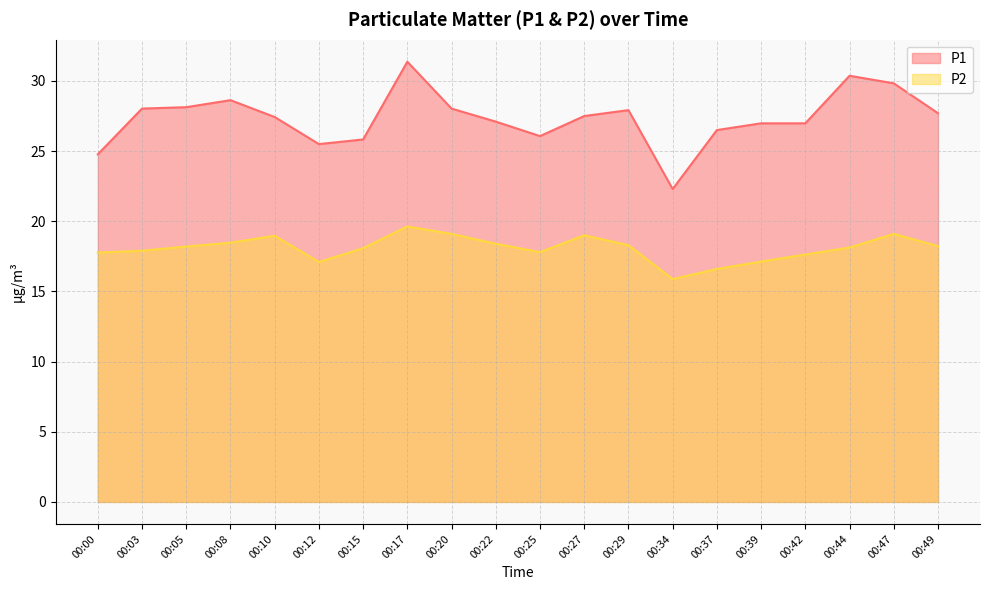

Reading left to right, what are all the values shown in this chart?

P1: 24.8	28.0	28.1	28.6	27.4	25.5	25.8	31.4	28.0	27.1	26.1	27.5	27.9	22.3	26.5	27.0	27.0	30.4	29.8	27.7
P2: 17.8	17.9	18.2	18.5	19.0	17.1	18.1	19.6	19.1	18.4	17.8	19.0	18.3	15.9	16.6	17.1	17.6	18.1	19.1	18.2